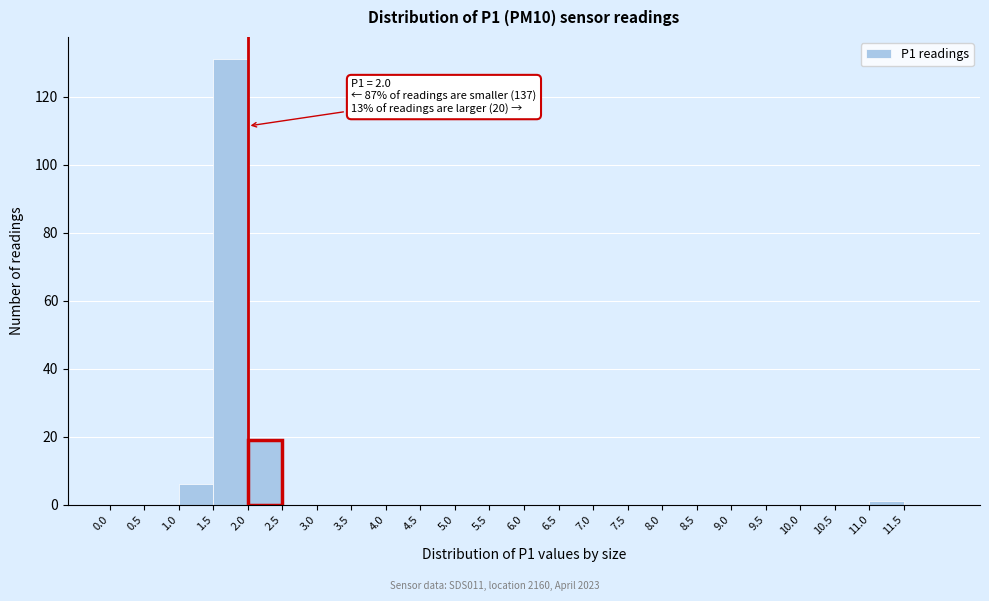

Over which range of the x-axis is the bar tallest?

1.5 to 2.0